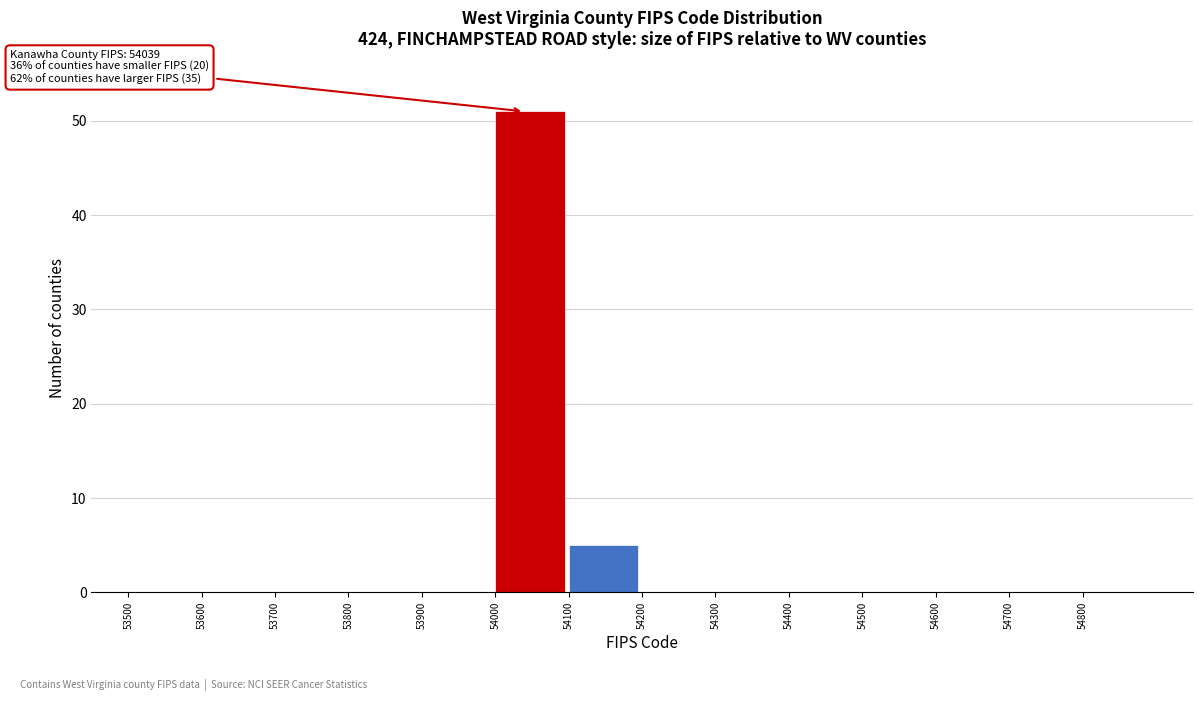

Over which range of the x-axis is the bar tallest?

54000 to 54100